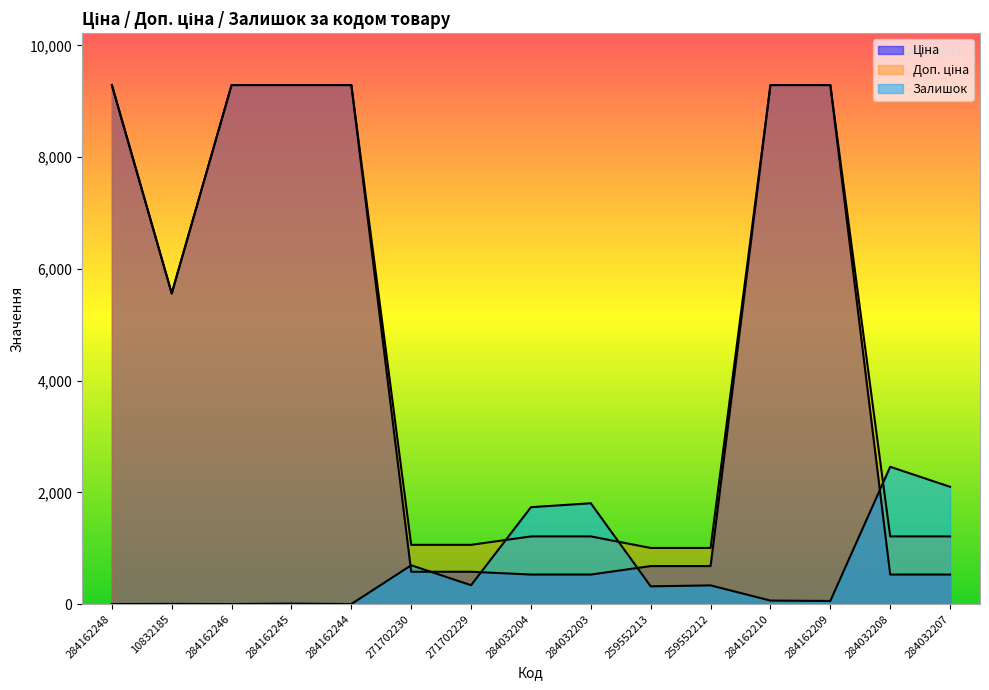

Which category has the lowest value across all series?

284162248